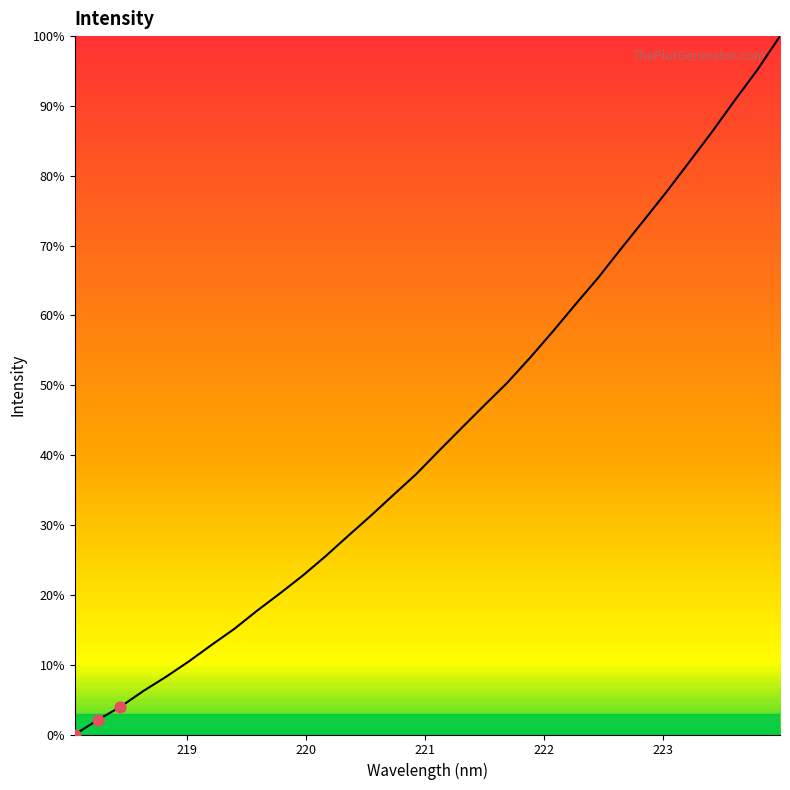

What is the greatest value displayed?

100.0